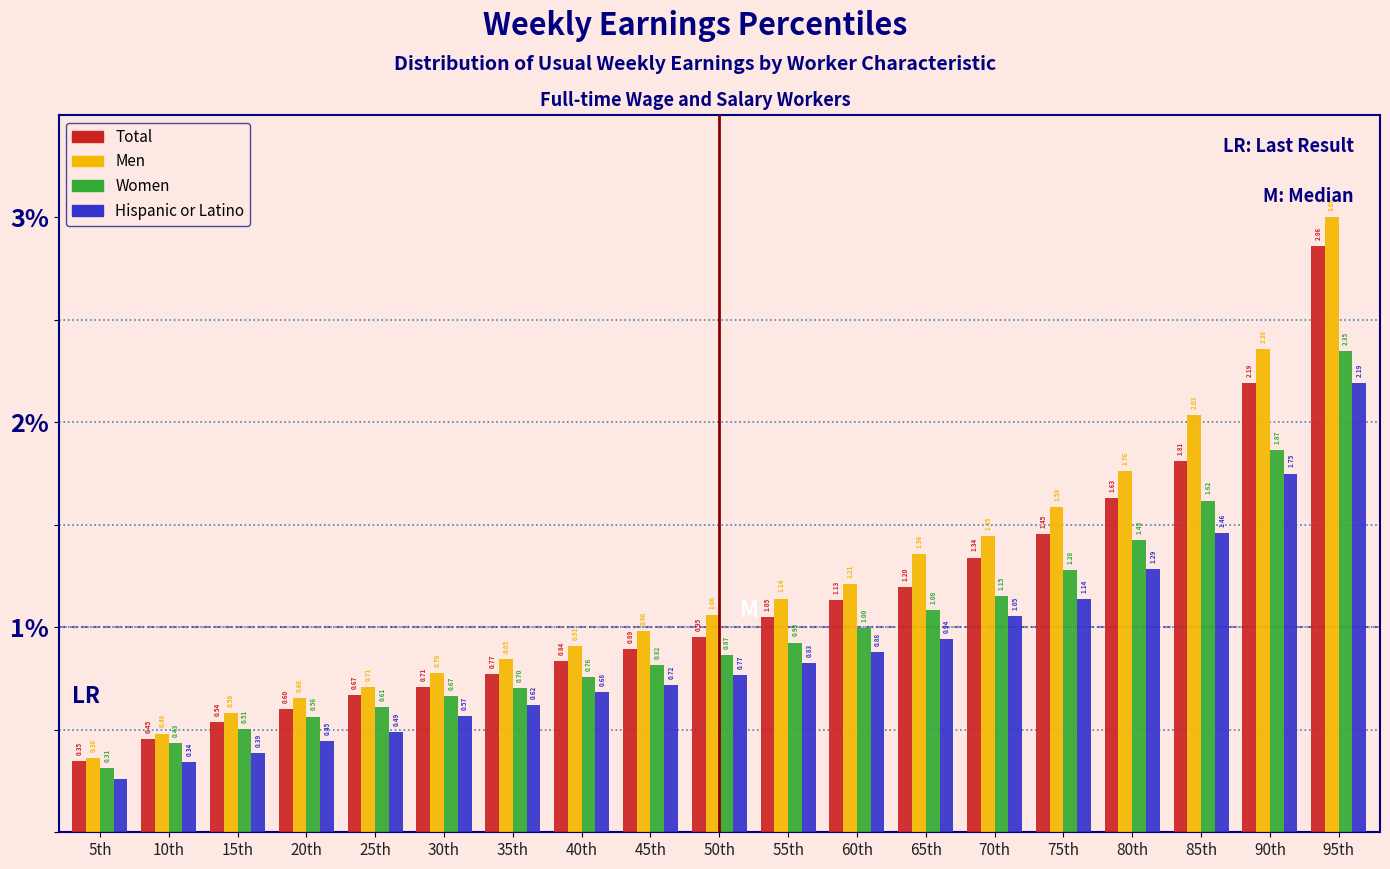

What is the sum of the Women values at 15th and 85th?

2.1